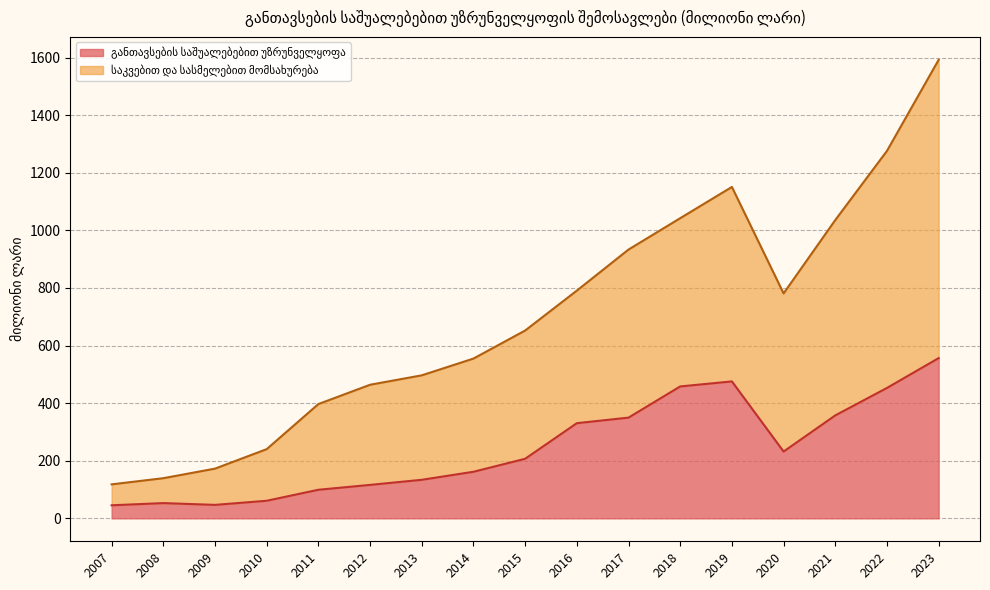

What is the average value of the განთავსების საშუალებებით უზრუნველყოფა series?

243.4